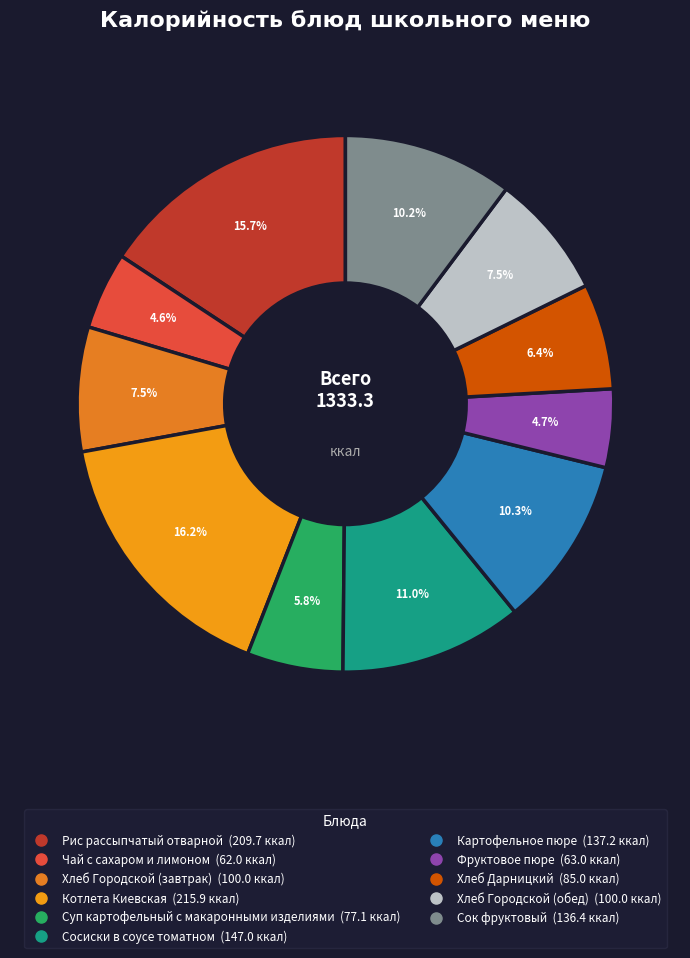

What is the ratio of the value at Сок фруктовый to the value at Хлеб Дарницкий?

1.6